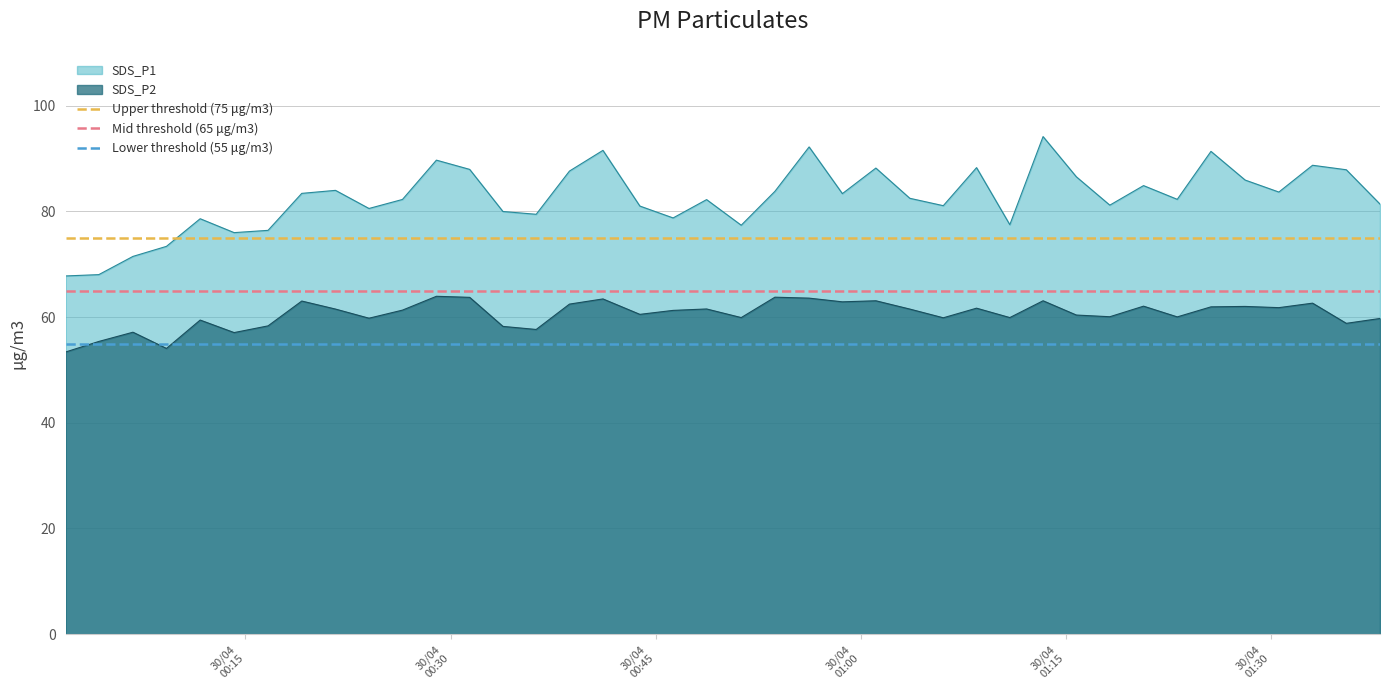

True or false: SDS_P1 and SDS_P2 cross at least once.

False